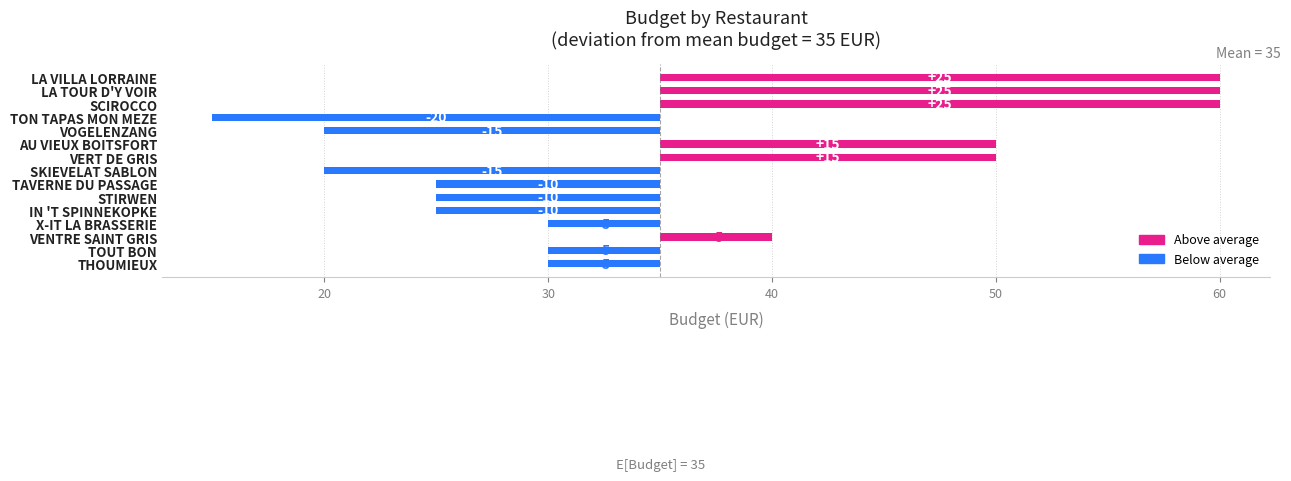

What is the minimum value shown in the chart?

-20